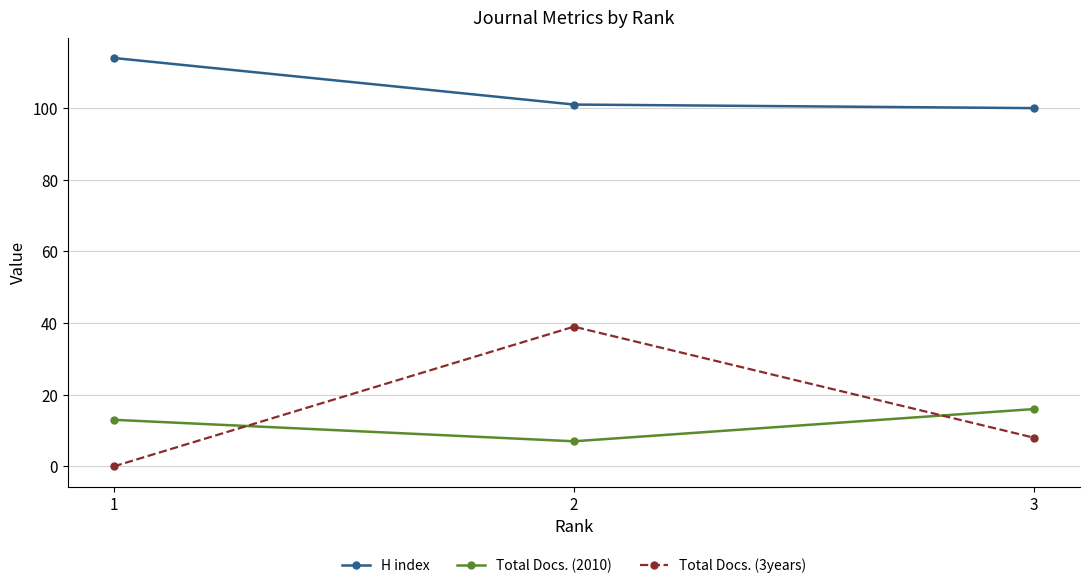

Between 1 and 2, which series saw the biggest shift?

Total Docs. (3years)